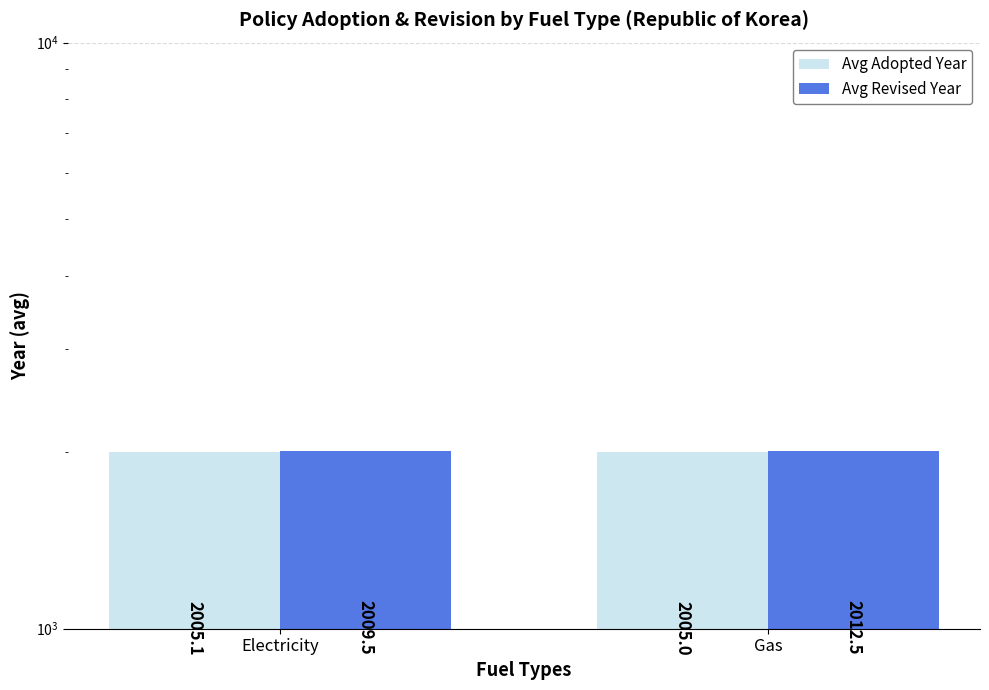

At which label is Avg Adopted Year closest to 2005?

Gas